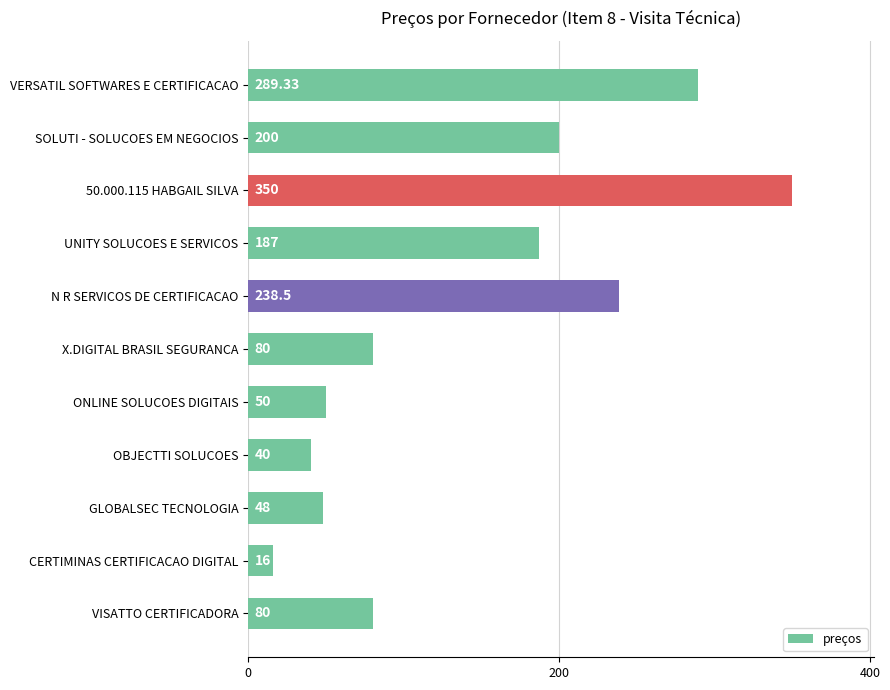

Which has a higher value, VERSATIL SOFTWARES E CERTIFICACAO or CERTIMINAS CERTIFICACAO DIGITAL?

VERSATIL SOFTWARES E CERTIFICACAO